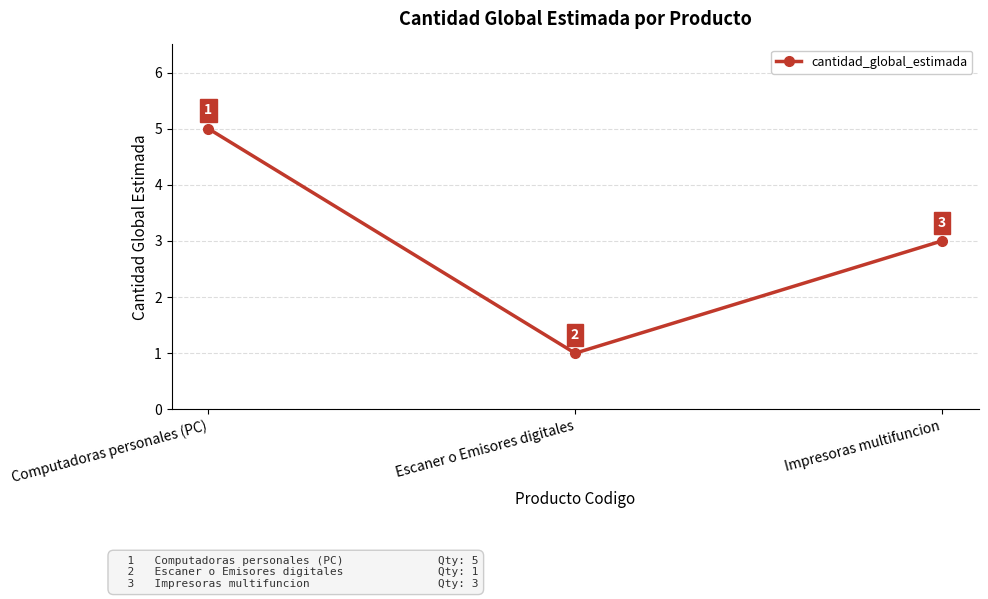

What is the maximum value shown in the chart?

5